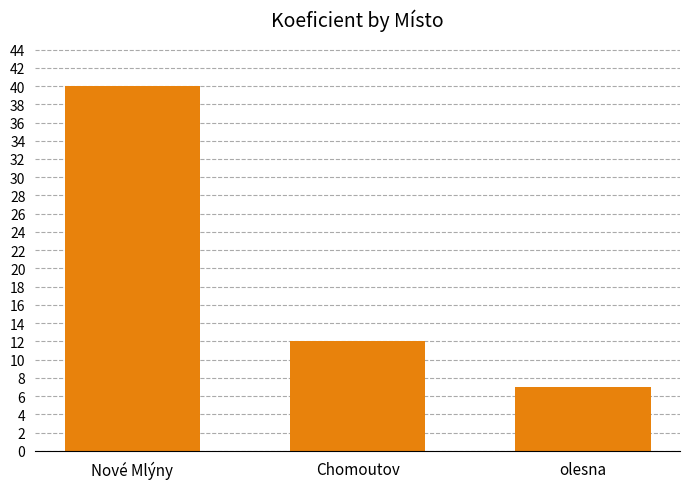

Are the bars horizontal?

No